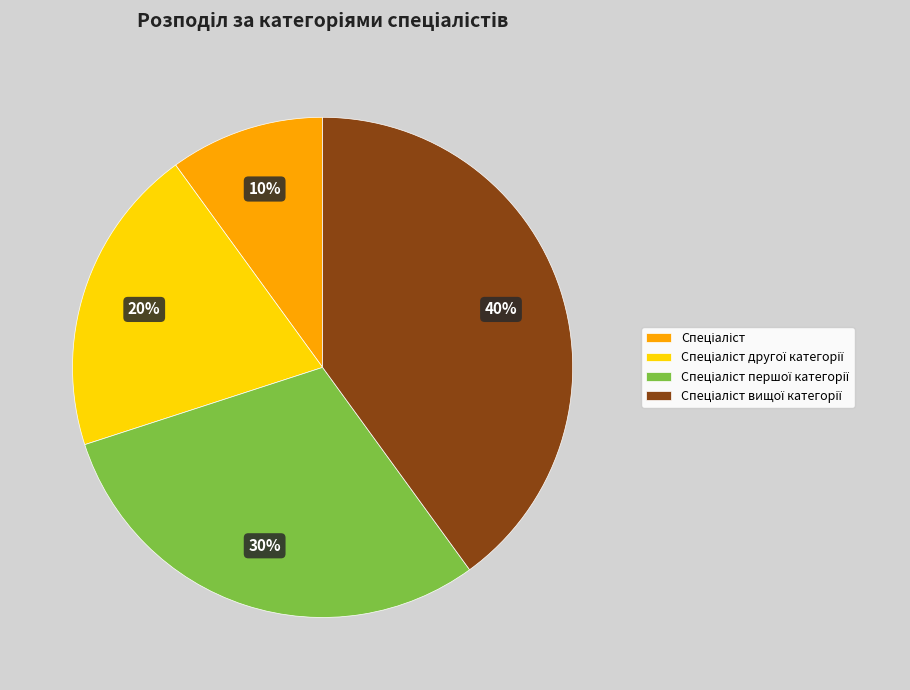

Does any single category account for the majority?

No